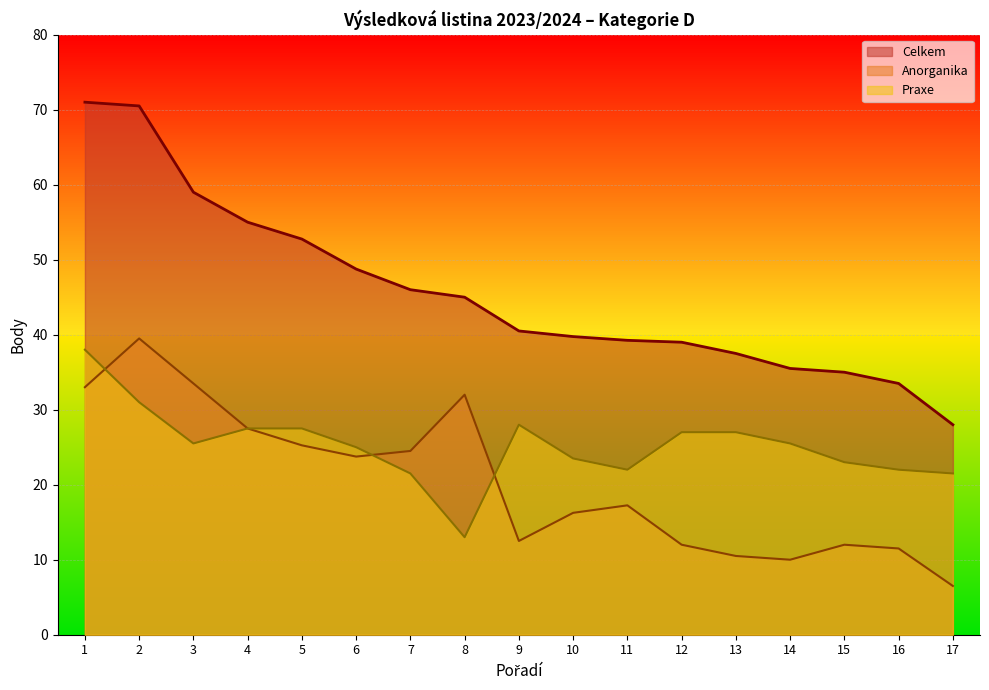

Reading left to right, list all the values displayed in this chart.

Celkem: 71.0	70.5	59.0	55.0	52.8	48.8	46.0	45.0	40.5	39.8	39.2	39.0	37.5	35.5	35.0	33.5	28.0
Anorganika: 33.0	39.5	33.5	27.5	25.2	23.8	24.5	32.0	12.5	16.2	17.2	12.0	10.5	10.0	12.0	11.5	6.5
Praxe: 38.0	31.0	25.5	27.5	27.5	25.0	21.5	13.0	28.0	23.5	22.0	27.0	27.0	25.5	23.0	22.0	21.5